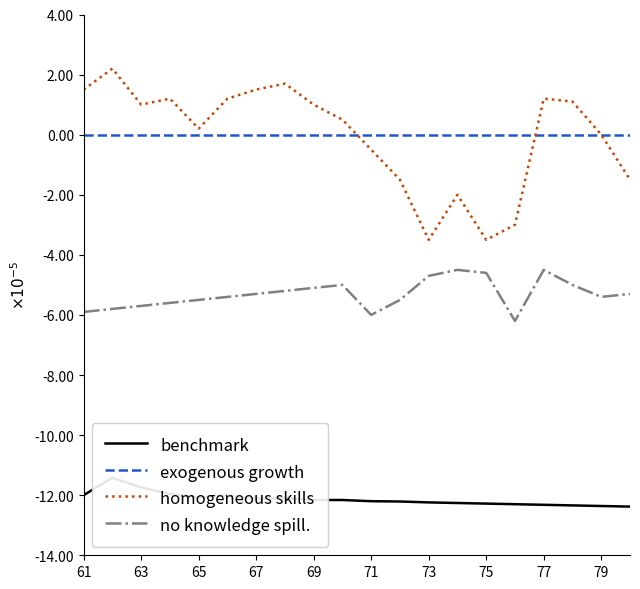

Which series has the largest total across all categories?

exogenous growth